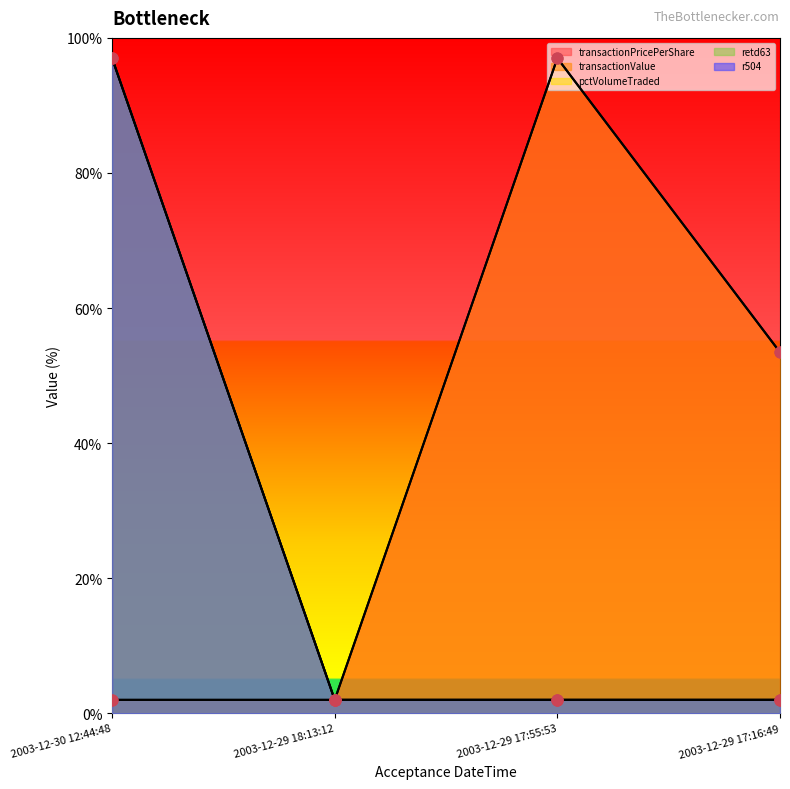

What are all the series names shown in the legend?

transactionPricePerShare, transactionValue, pctVolumeTraded, retd63, r504